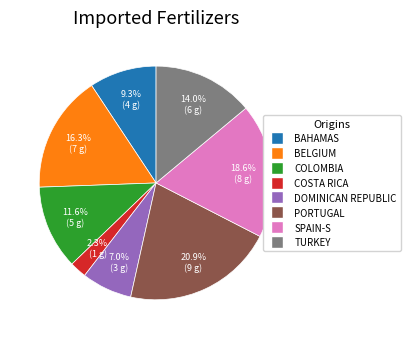

What is the smallest slice in the pie chart?

COSTA RICA